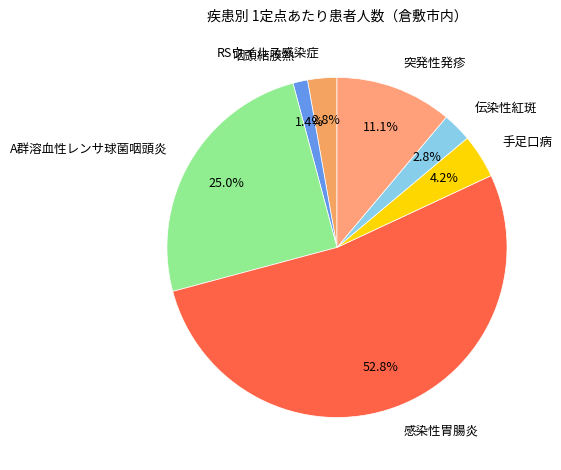

What is the smallest slice in the pie chart?

咽頭結膜熱